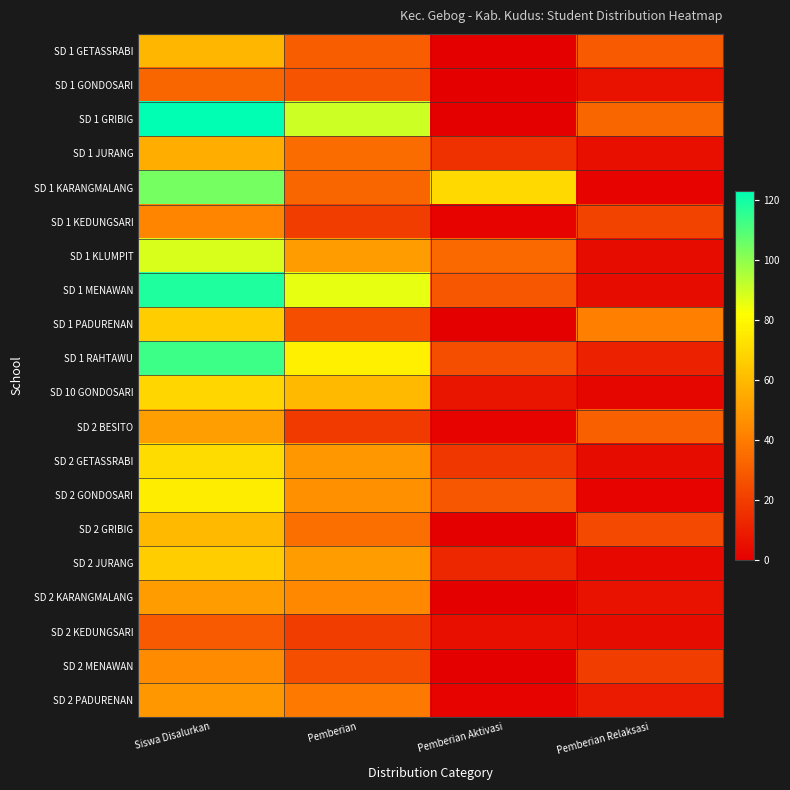

What is the total value across all series at Siswa Disalurkan?

1369